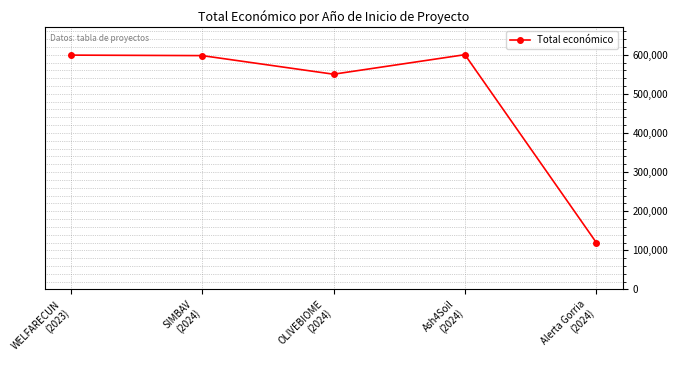

At which label is the value closest to 360000?

OLIVEBIOME
(2024)